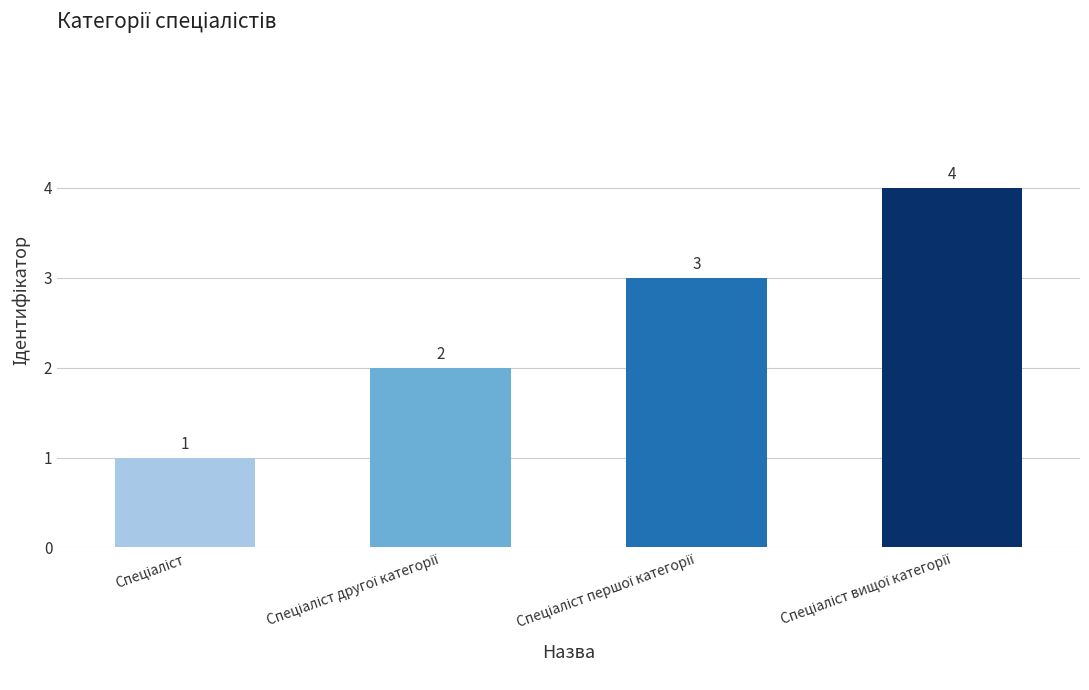

What is the maximum value shown in the chart?

4